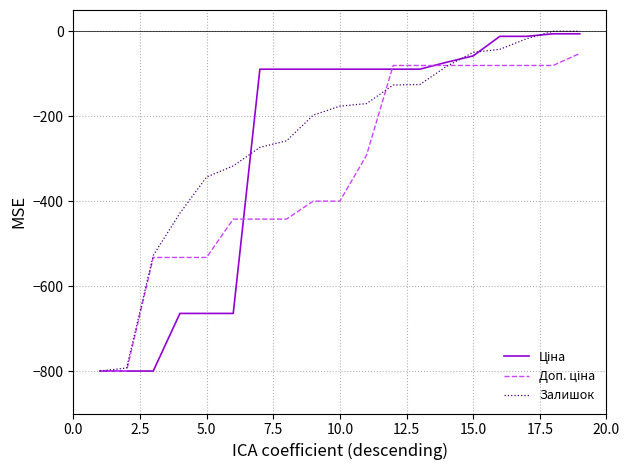

After their last crossing, which series has the higher values: Ціна or Доп. ціна?

Ціна